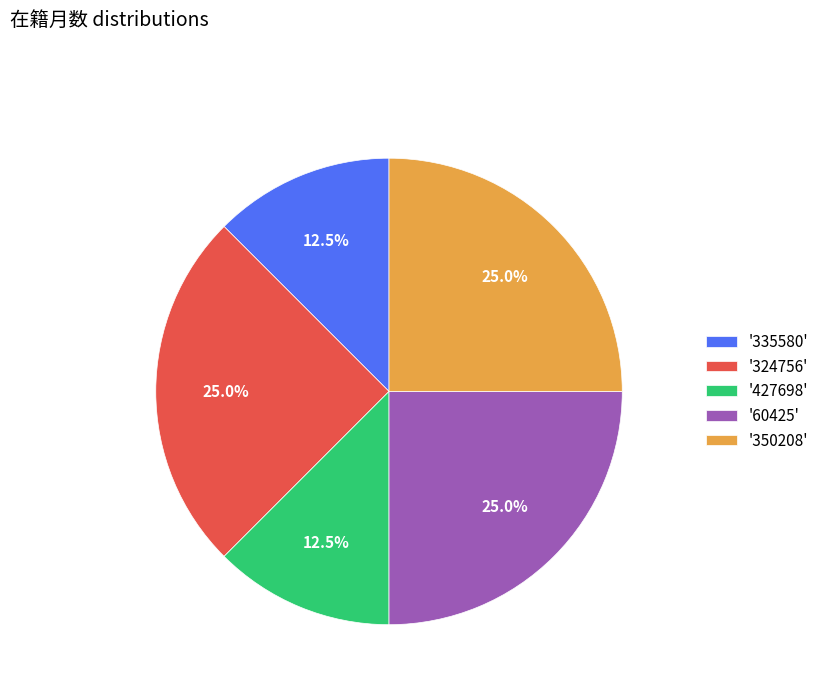

Count the number of slices in the pie.

5